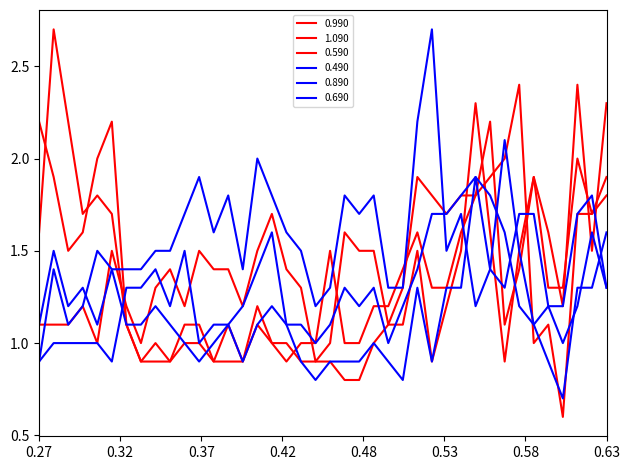

How many lines are shown in the chart?

6